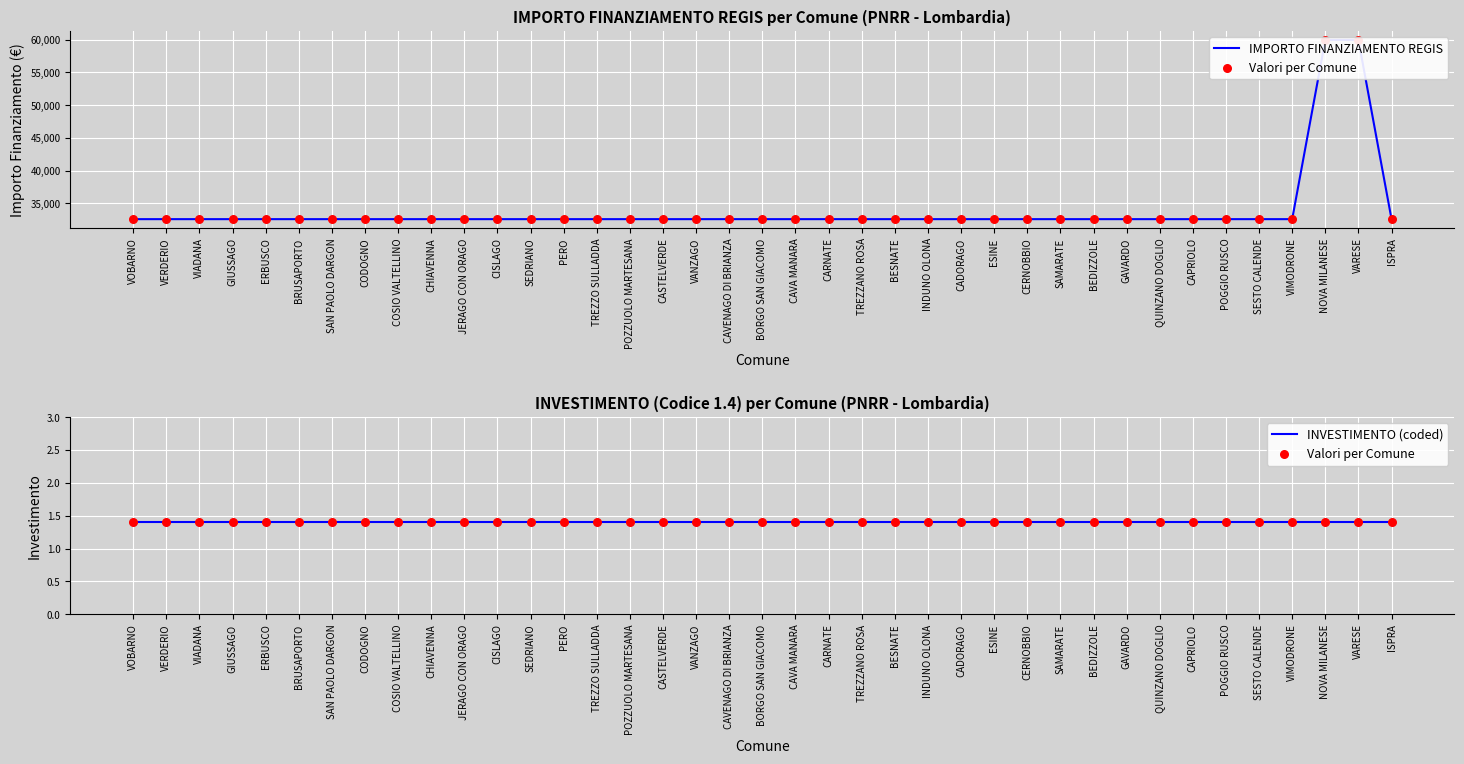

Which series has the largest total across all categories?

IMPORTO FINANZIAMENTO REGIS